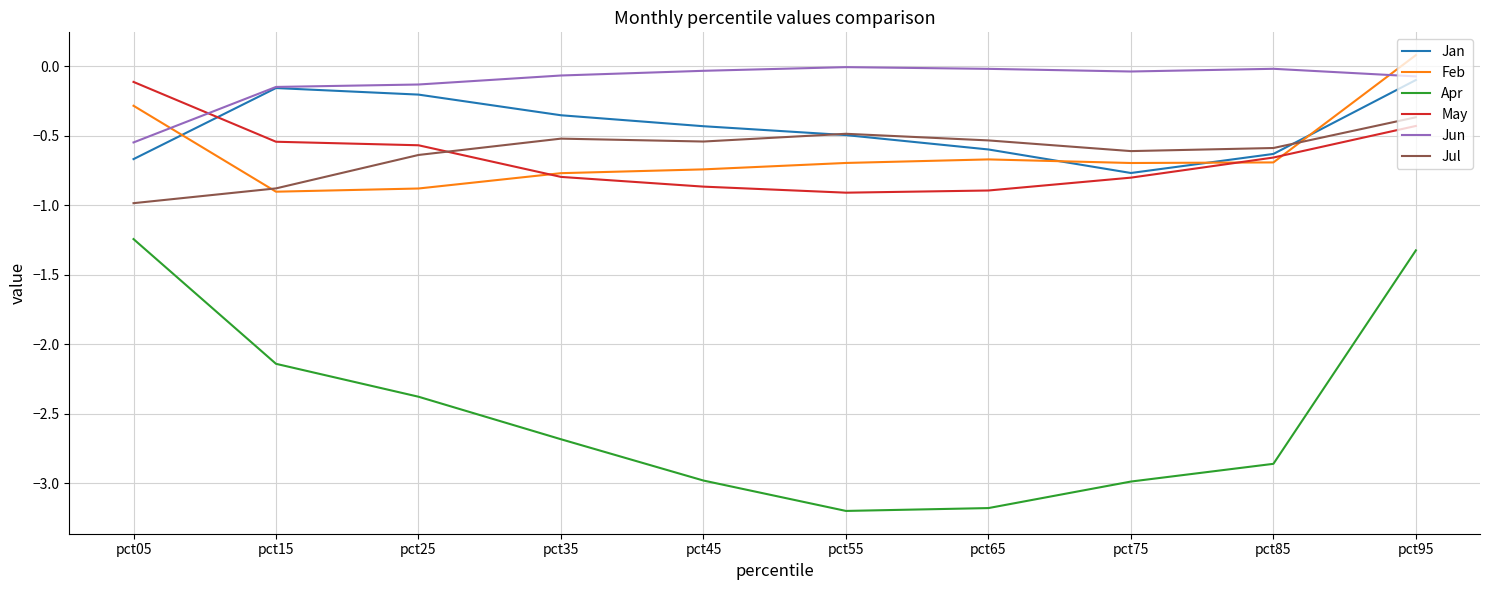

At which label does Jan reach its minimum?

pct75